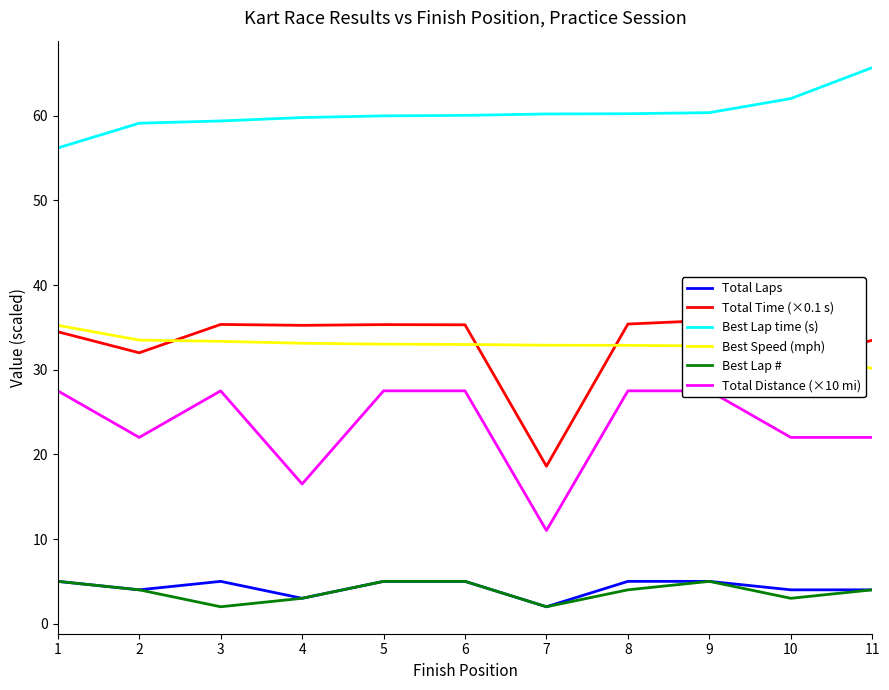

Reading left to right, transcribe all the data shown in this chart.

Total Laps: 1=5.0	2=4.0	3=5.0	4=3.0	5=5.0	6=5.0	7=2.0	8=5.0	9=5.0	10=4.0	11=4.0
Total Time (×0.1 s): 1=34.5	2=32.0	3=35.3	4=35.2	5=35.3	6=35.3	7=18.6	8=35.4	9=35.8	10=31.0	11=33.5
Best Lap time (s): 1=56.2	2=59.1	3=59.4	4=59.8	5=60.0	6=60.0	7=60.2	8=60.2	9=60.4	10=62.0	11=65.7
Best Speed (mph): 1=35.2	2=33.5	3=33.3	4=33.1	5=33.0	6=33.0	7=32.9	8=32.9	9=32.8	10=31.9	11=30.1
Best Lap #: 1=5.0	2=4.0	3=2.0	4=3.0	5=5.0	6=5.0	7=2.0	8=4.0	9=5.0	10=3.0	11=4.0
Total Distance (×10 mi): 1=27.5	2=22.0	3=27.5	4=16.5	5=27.5	6=27.5	7=11.0	8=27.5	9=27.5	10=22.0	11=22.0